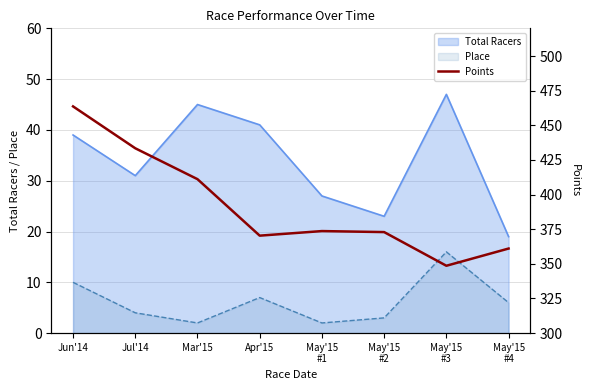

The Place series shows 10 at Jun'14. True or false?

True